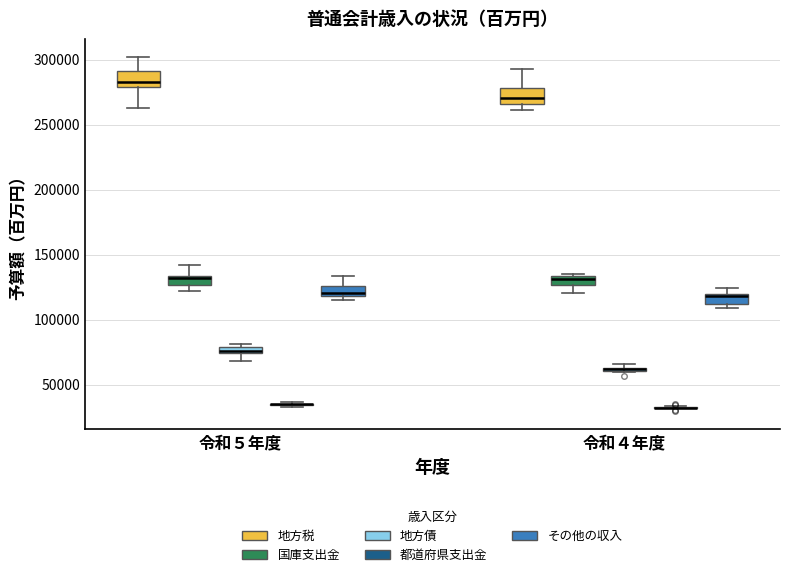

Where is the upper edge of the box for 令和５年度 (地方債) on the y-axis? The values are not printed on the chart, so give them approximately, as read against the axis.

80000